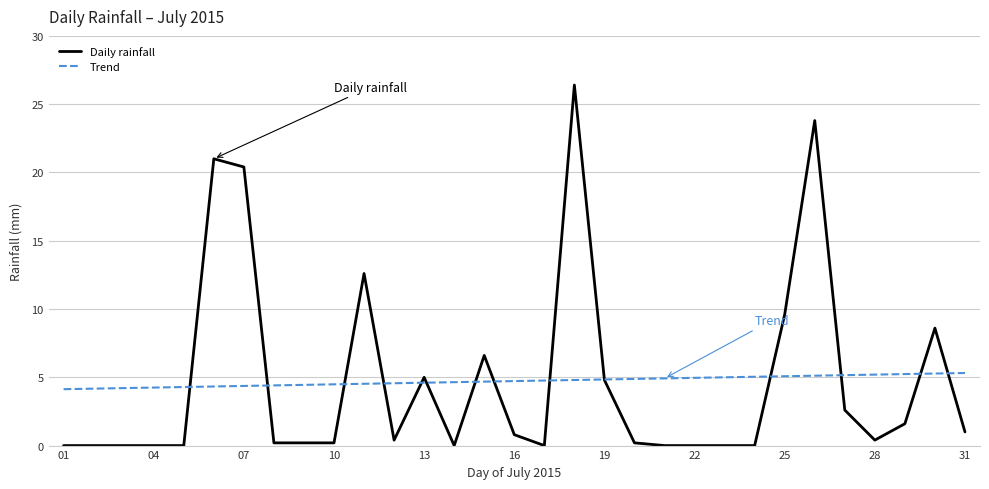

What is the sum of all Trend values?

146.4